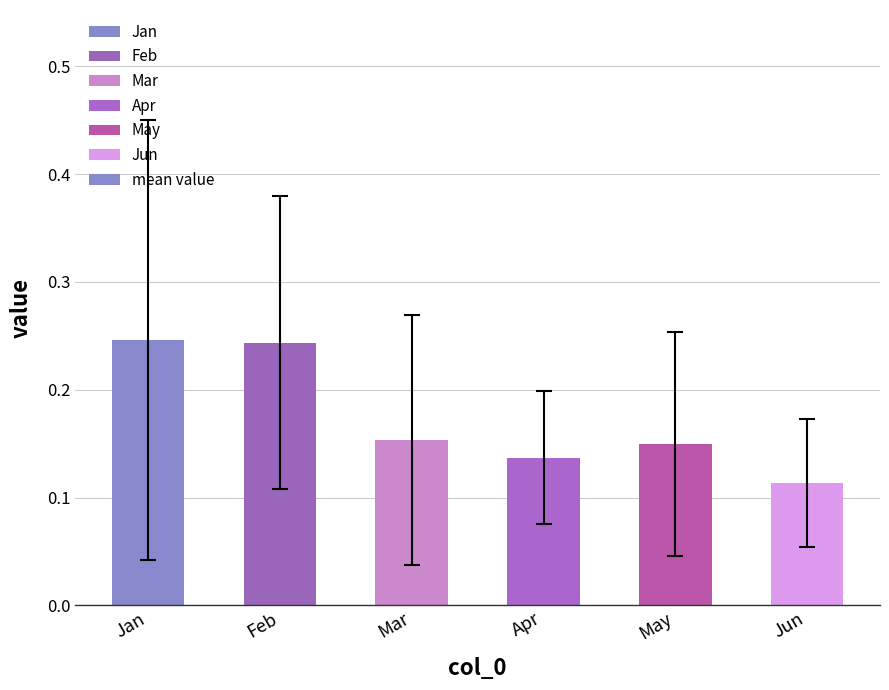

Where is the data nearest to the value 0?

Jun